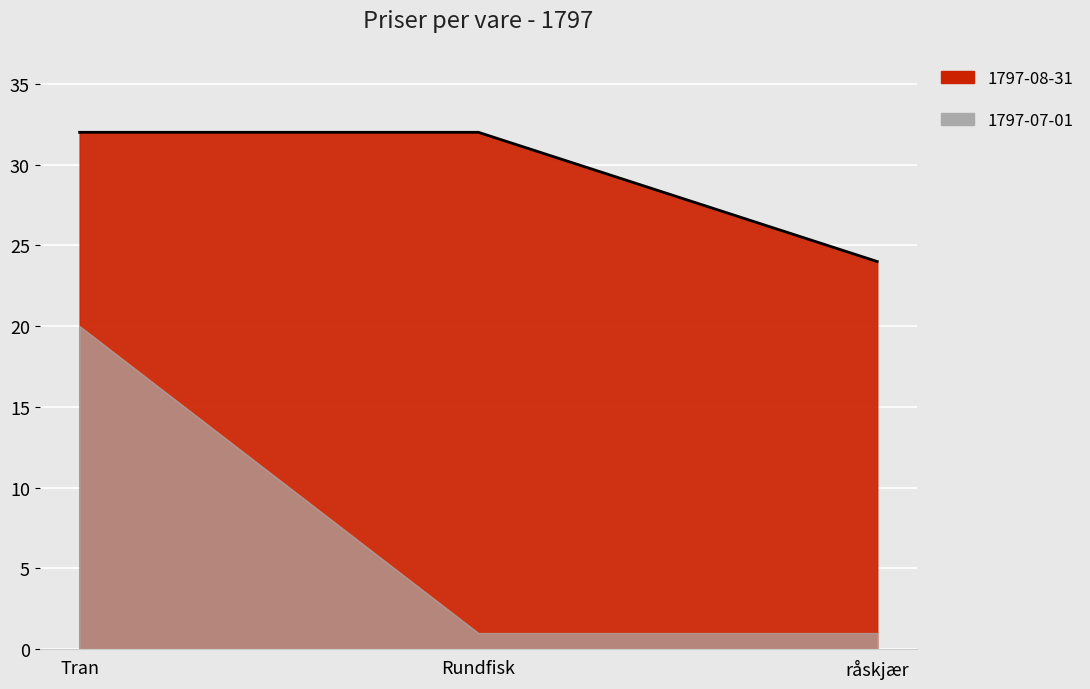

What is the maximum value shown in the chart?

32